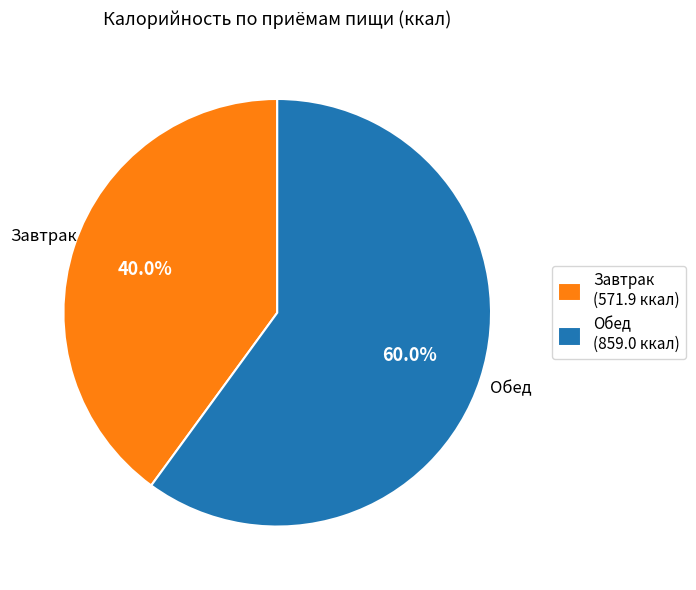

Approximately how many times larger is the value at Обед compared to Завтрак?

1.5